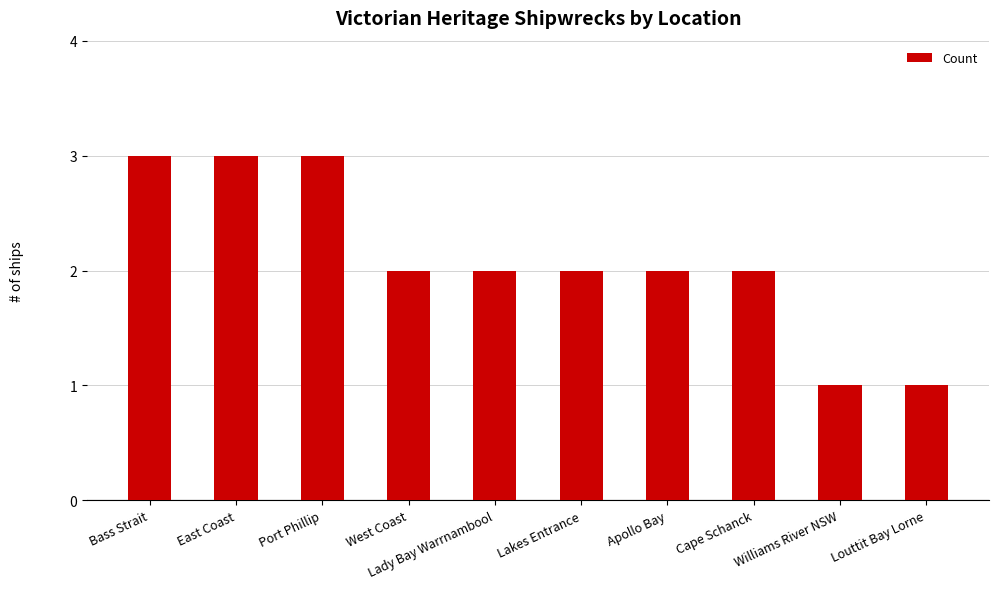

What is the value of the 4th bar from the left?

2